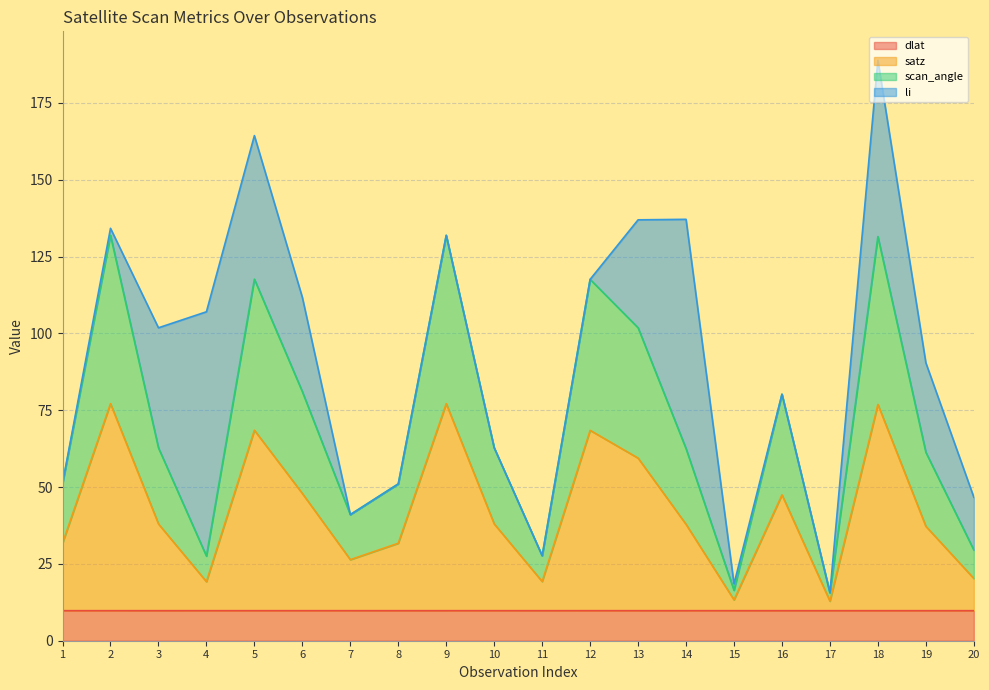

At which category is the sum across all series the highest?

18